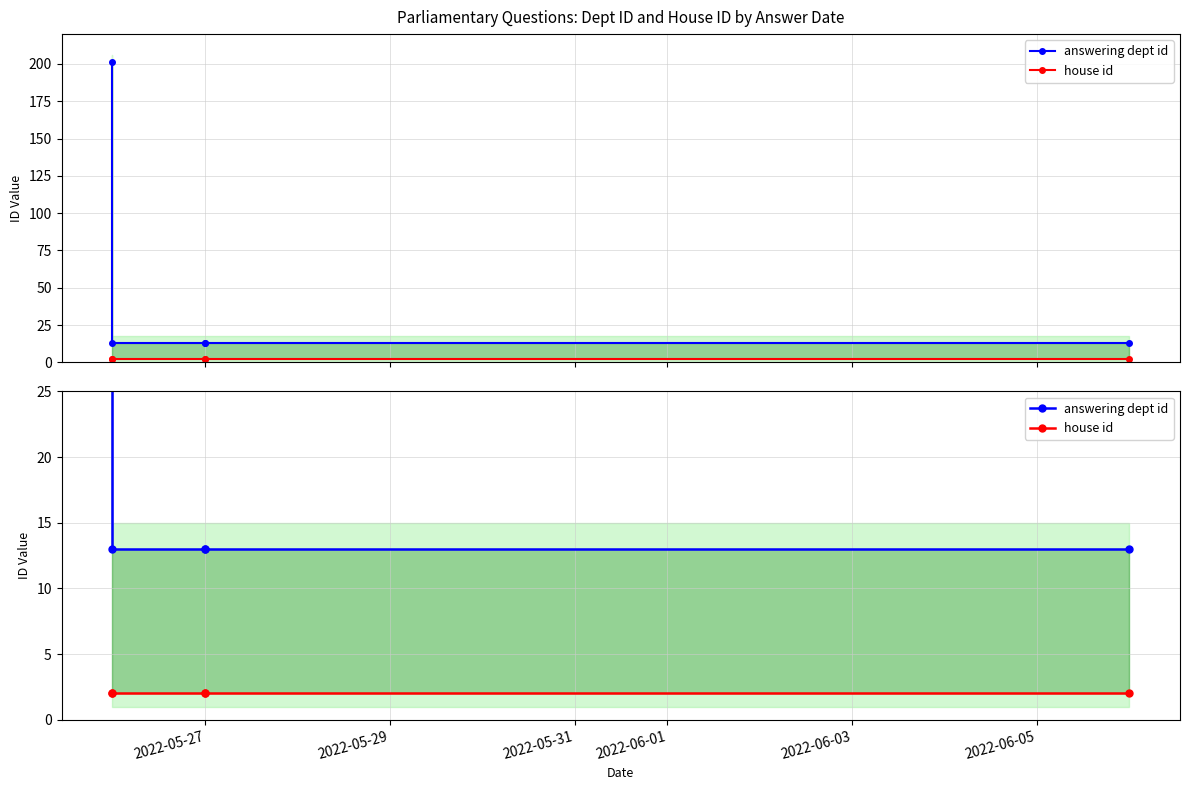

Which series has the widest spread of values?

answering dept id